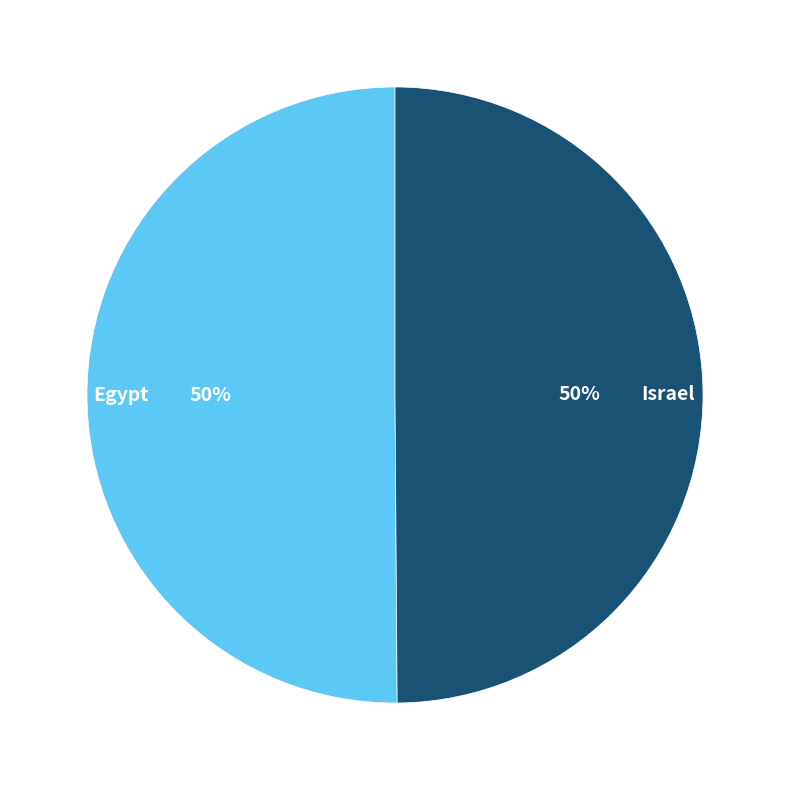

To the nearest percent, what portion does Israel represent?

50%